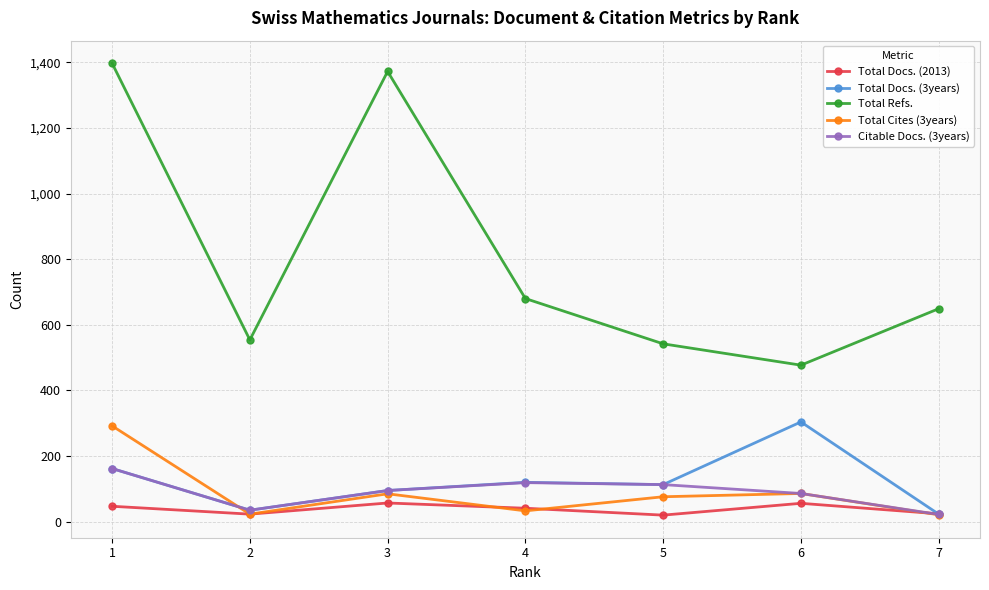

At which category is the sum across all series the highest?

1